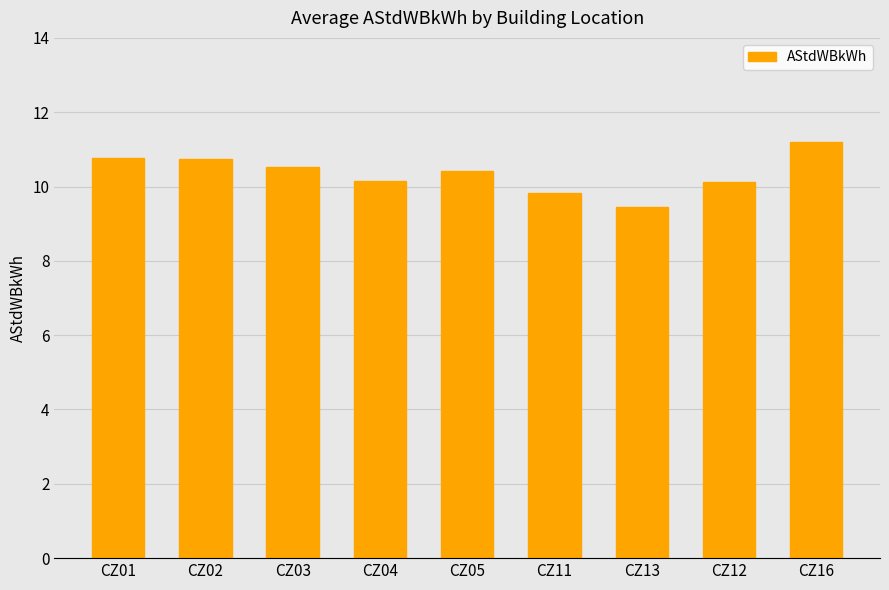

Which label corresponds to the largest value in the chart?

CZ16